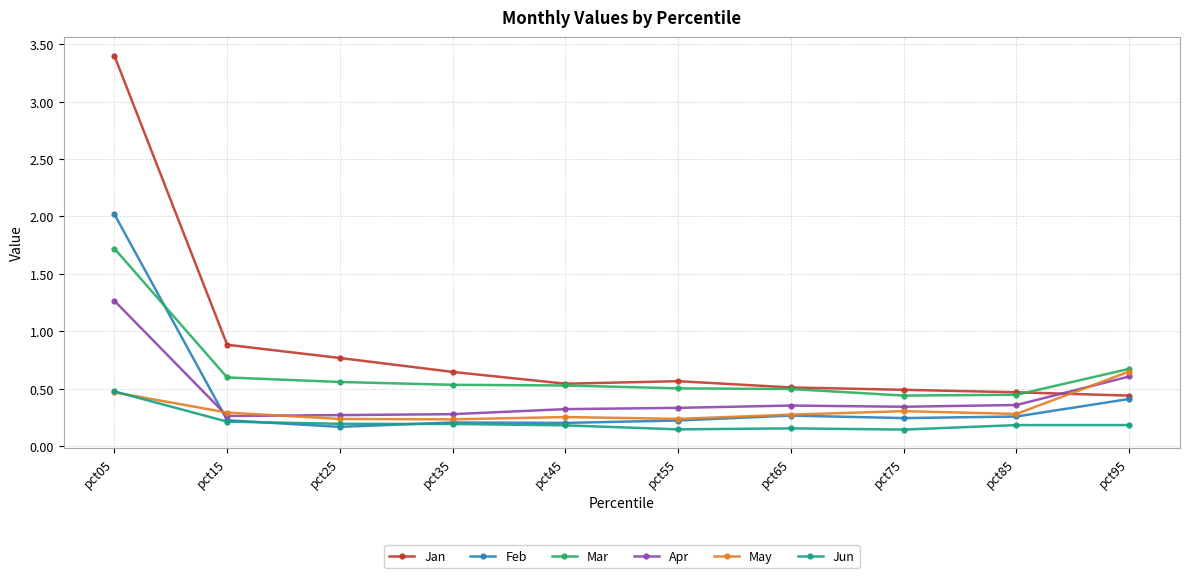

How many series are shown in this chart?

6